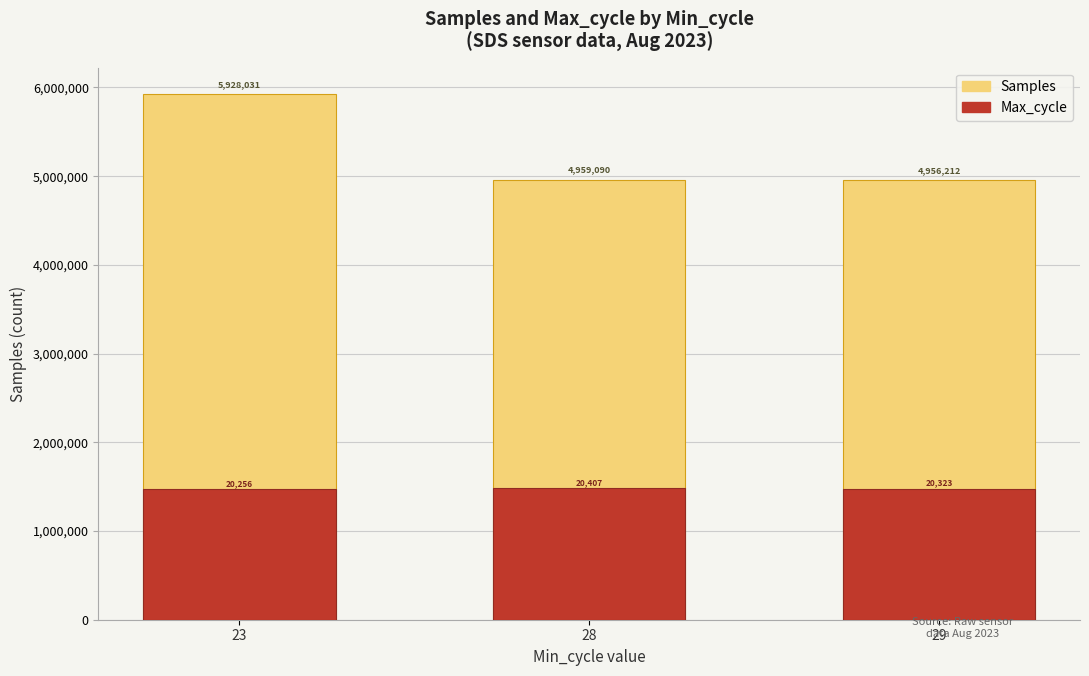

Which series changed the most between 23 and 29?

Samples